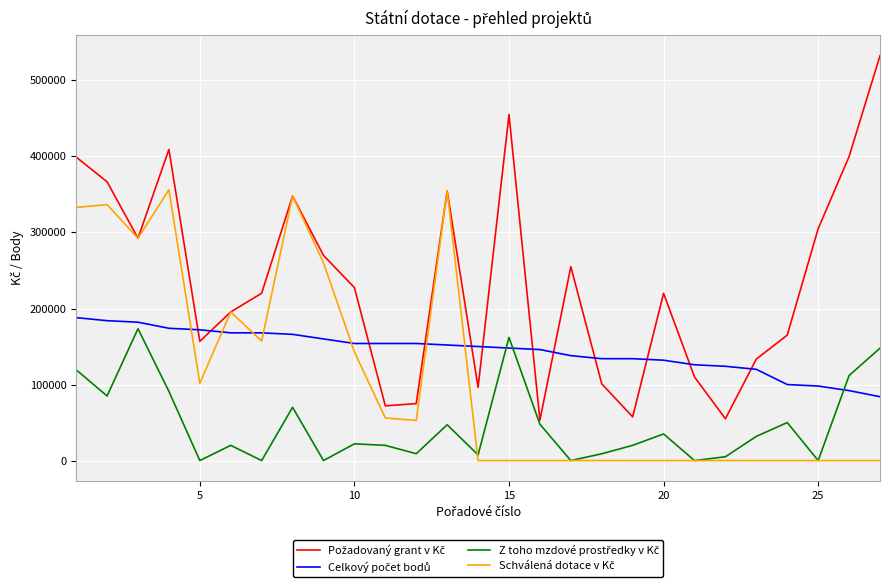

Does the chart have visible grid lines?

Yes